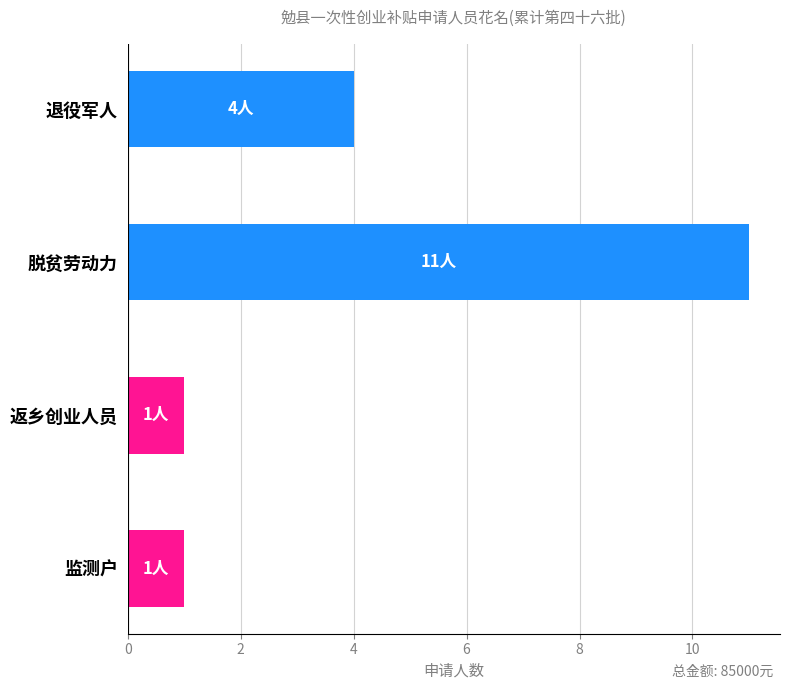

What is the sum of all values?

17